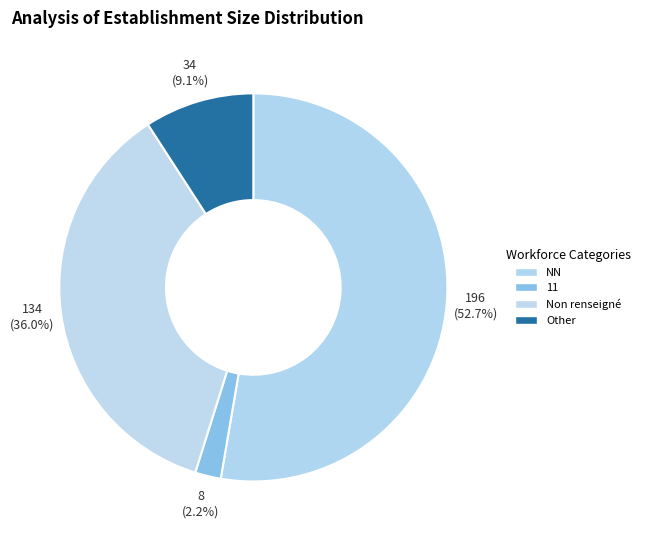

Is NN the majority of the pie?

Yes